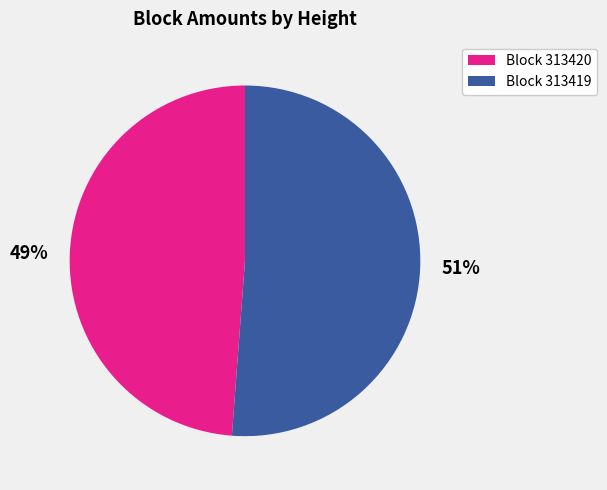

What is the ratio of the value at 51% to the value at 49%?

1.0